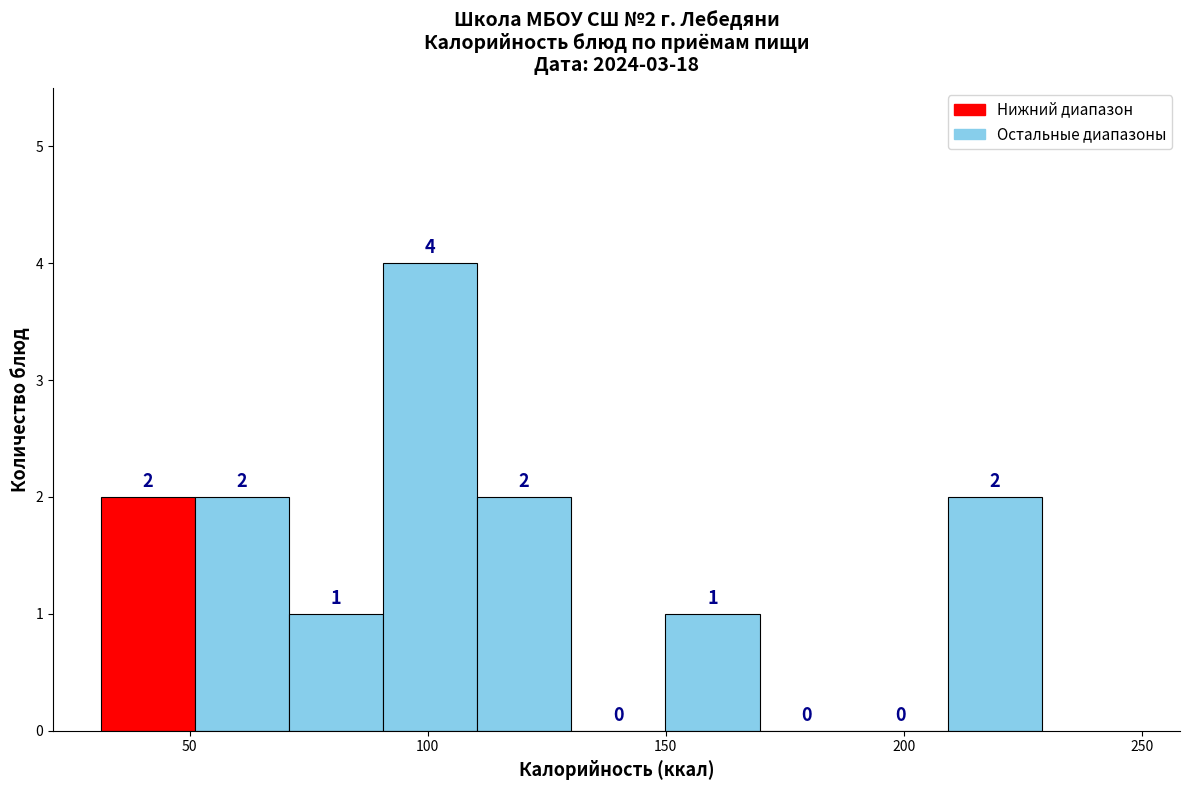

Read against the x-axis, roughly where is the centre of the tallest bar?

100